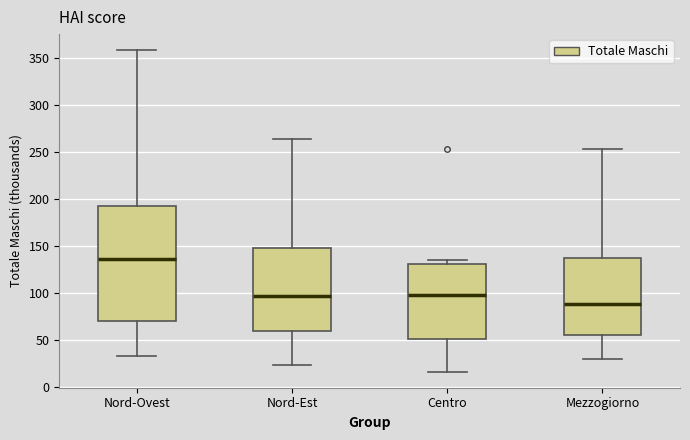

Comparing the boxes themselves (not the whiskers), which one is the tallest?

Nord-Ovest